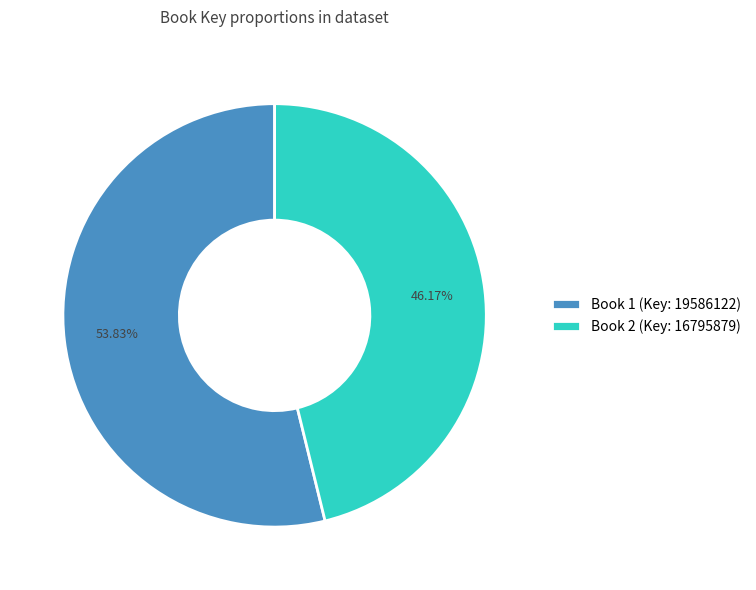

How many segments does this pie chart have?

2